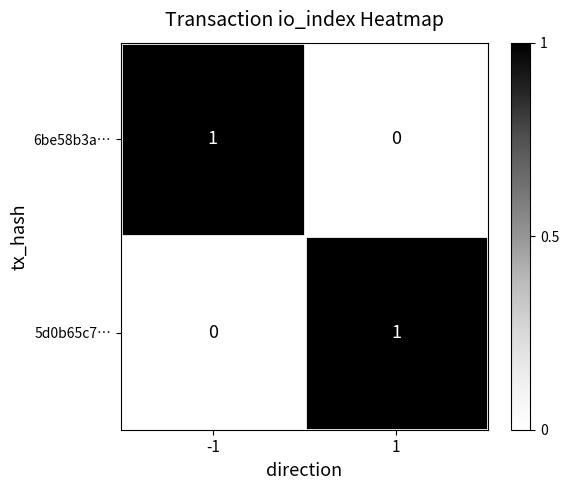

Rank the categories by 5d0b65c7… value from highest to lowest.

1, -1